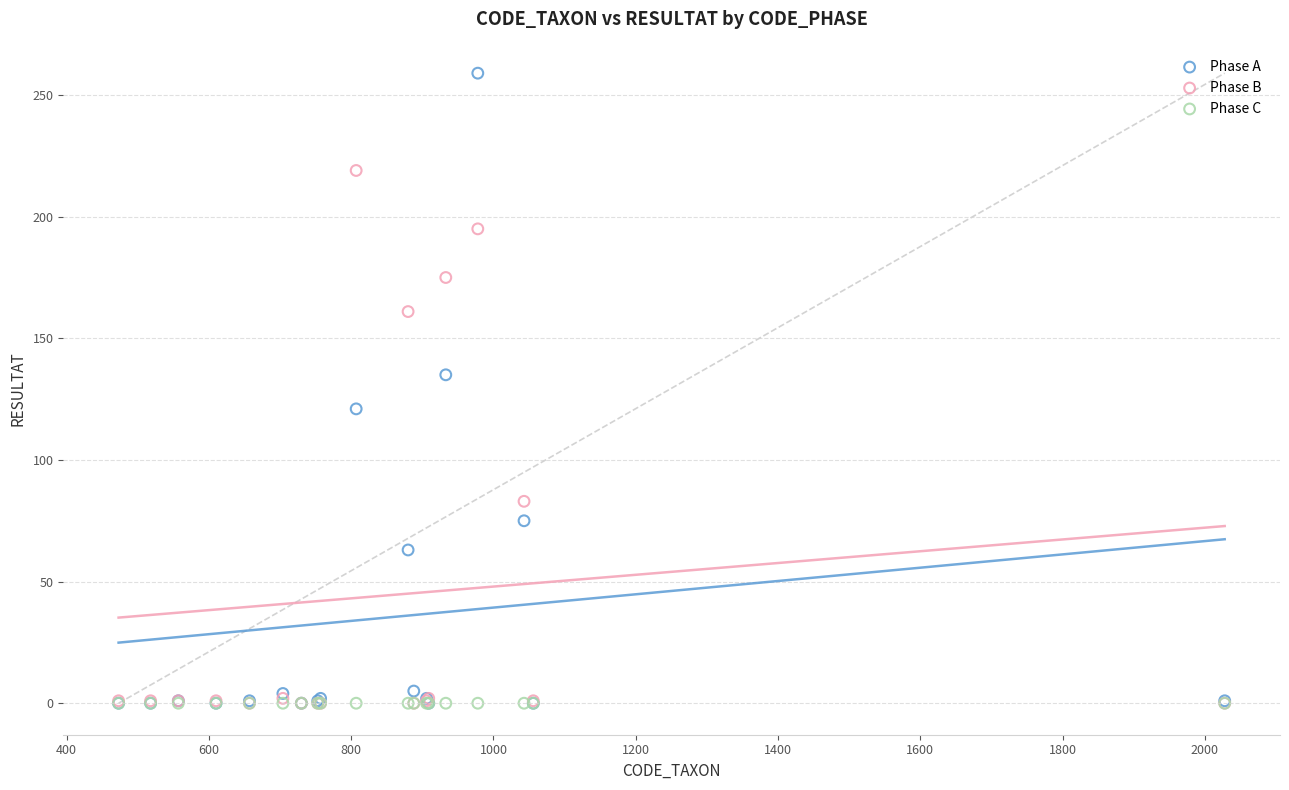

Which series contains the highest Y value?

Phase A